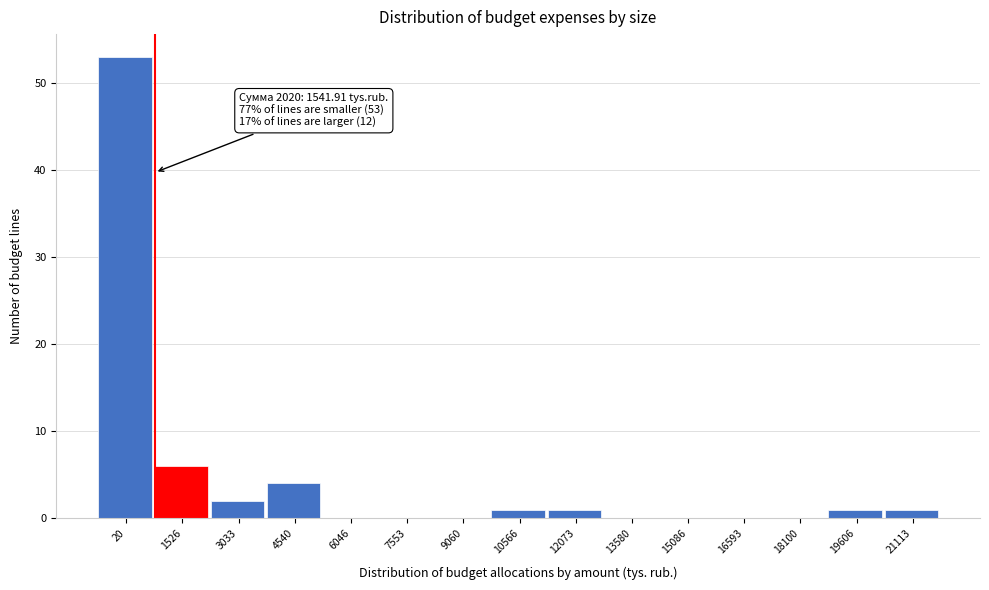

Reading left to right, what are all the values shown in this chart?

20=53	1526=6	3033=2	4540=4	6046=0	7553=0	9060=0	10566=1	12073=1	13580=0	15086=0	16593=0	18100=0	19606=1	21113=1